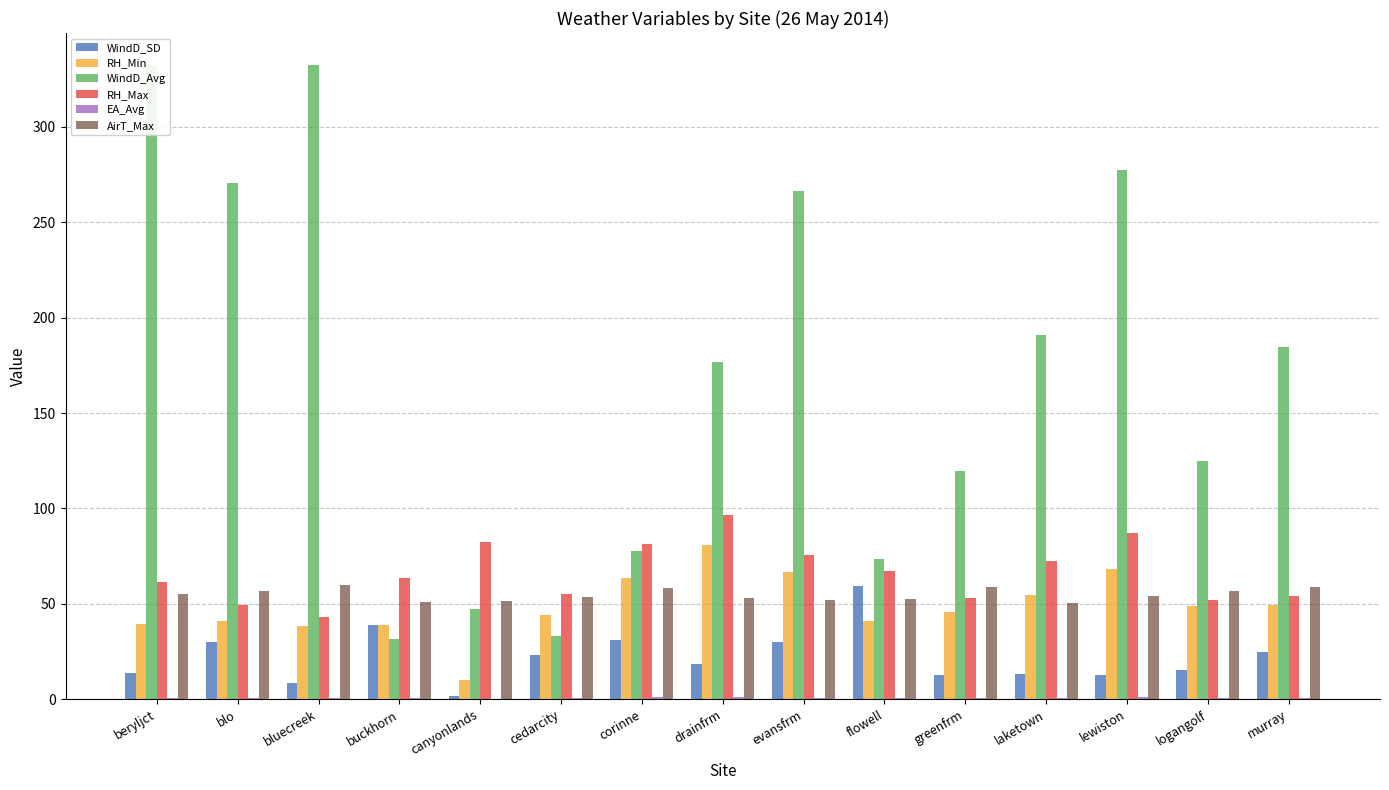

Which category has the highest value in the RH_Max series?

drainfrm